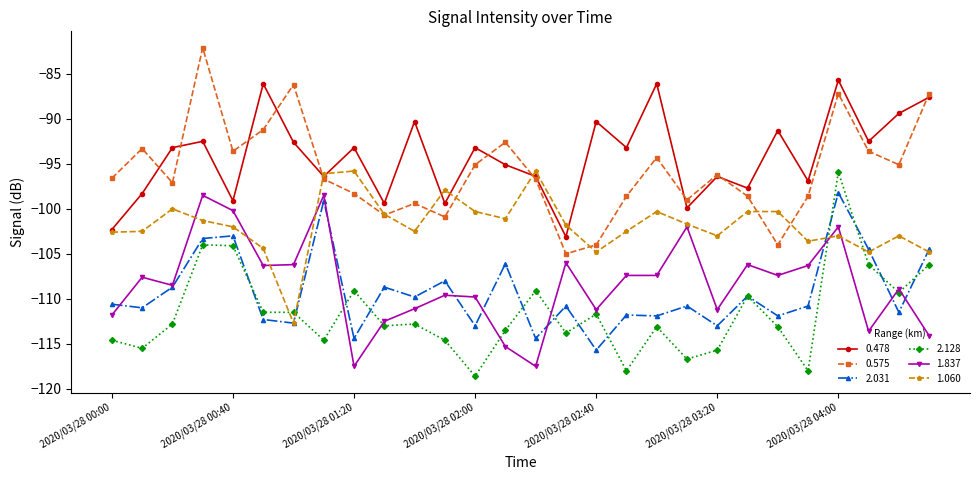

True or false: 0.478 and 2.128 cross at least once.

False